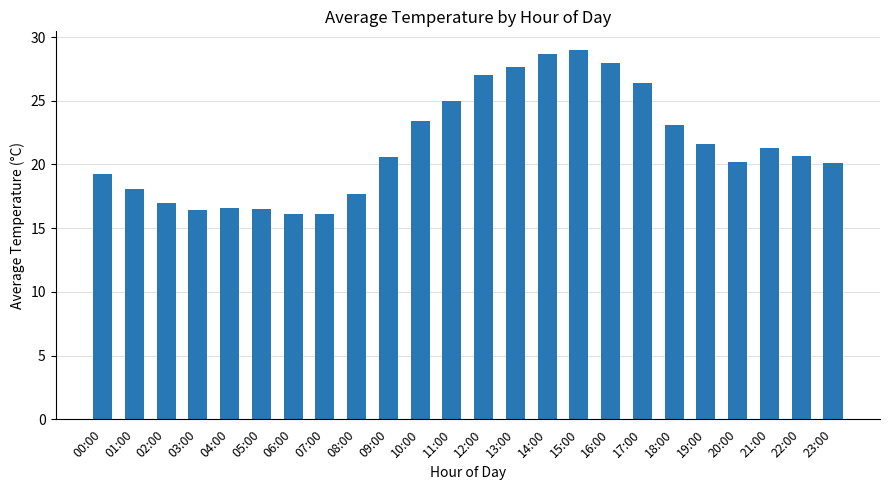

Between 05:00 and 22:00, which is larger?

22:00